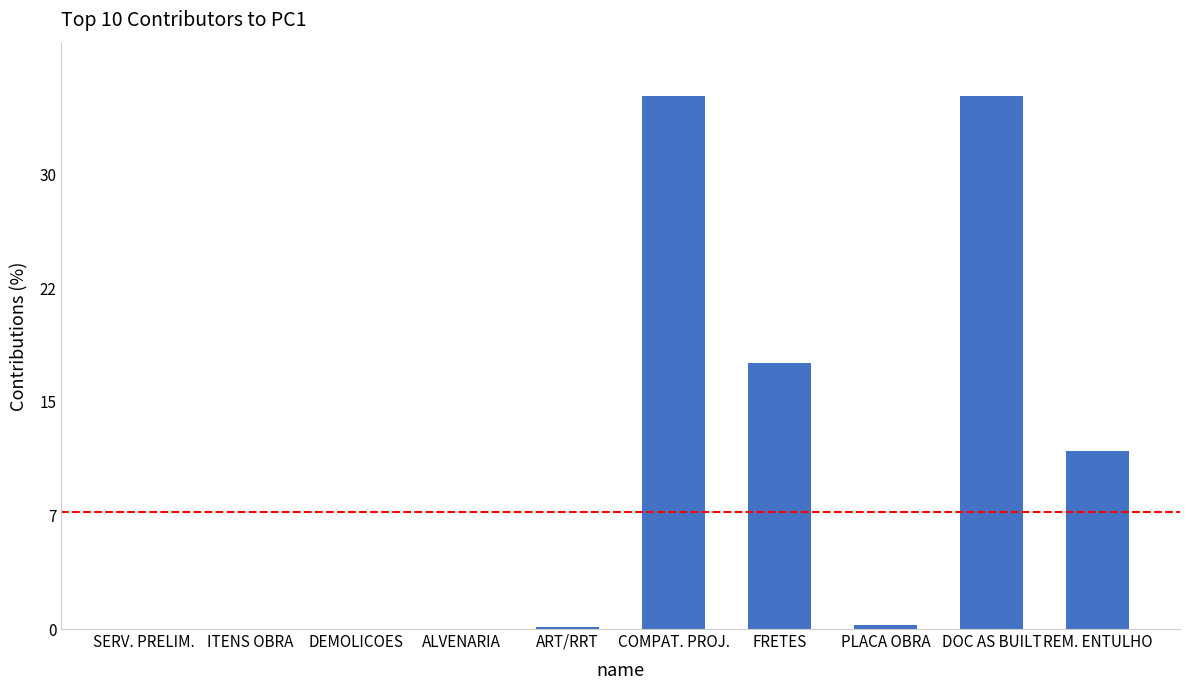

Are the bars grouped side by side (vs. stacked)?

No